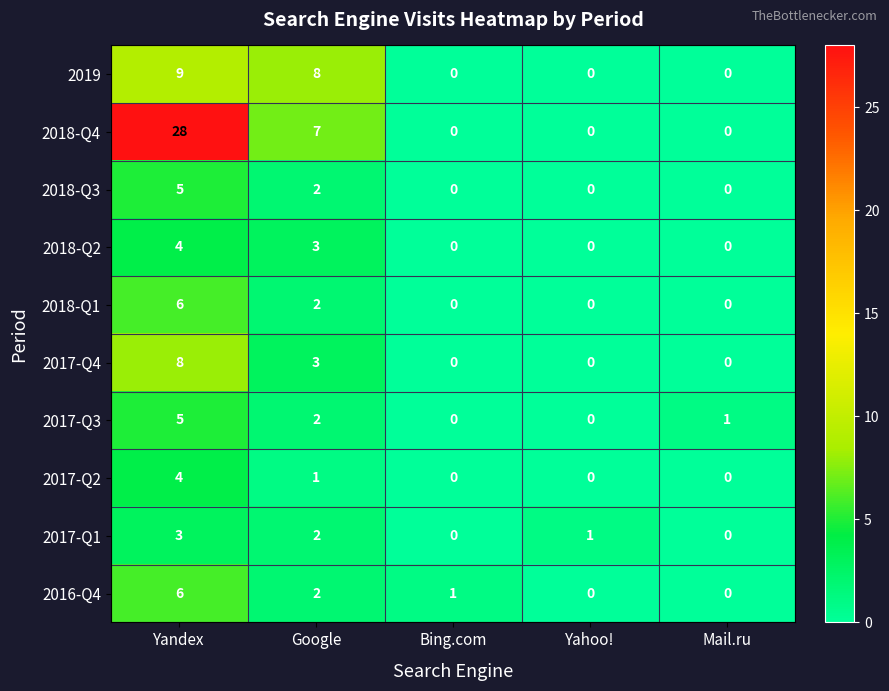

At which category is the sum across all series the highest?

Yandex